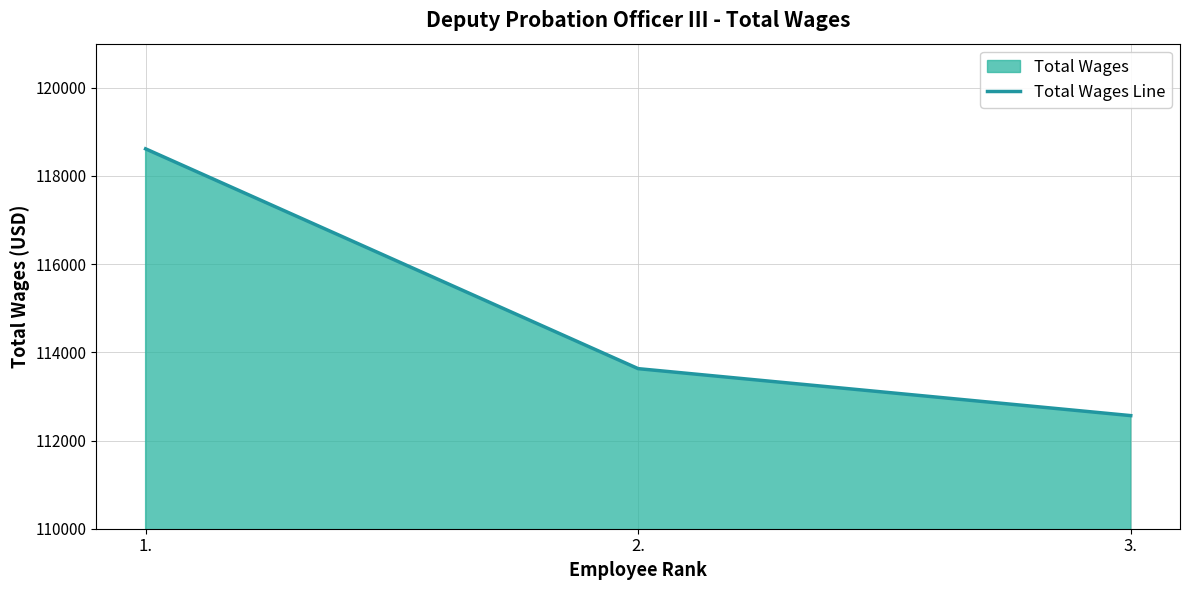

Where is the data nearest to the value 115590?

2.